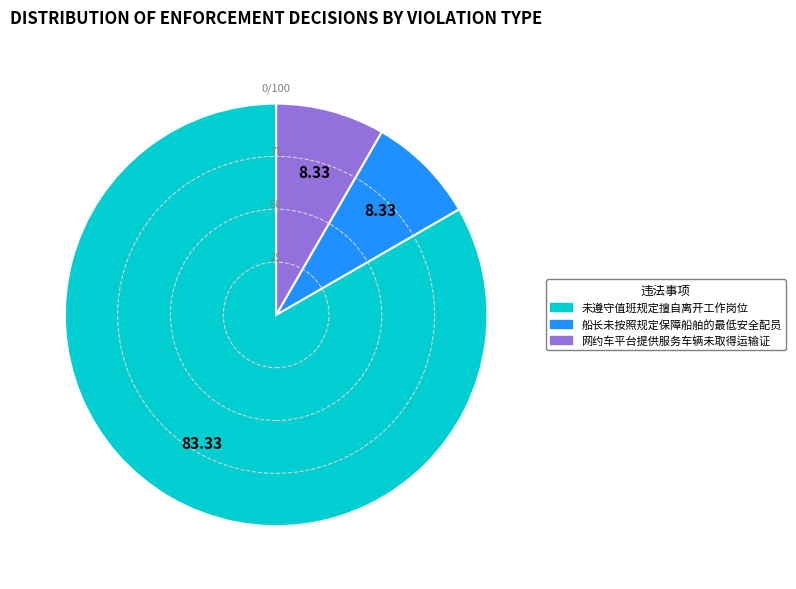

Is there any slice that represents more than half of the pie?

Yes